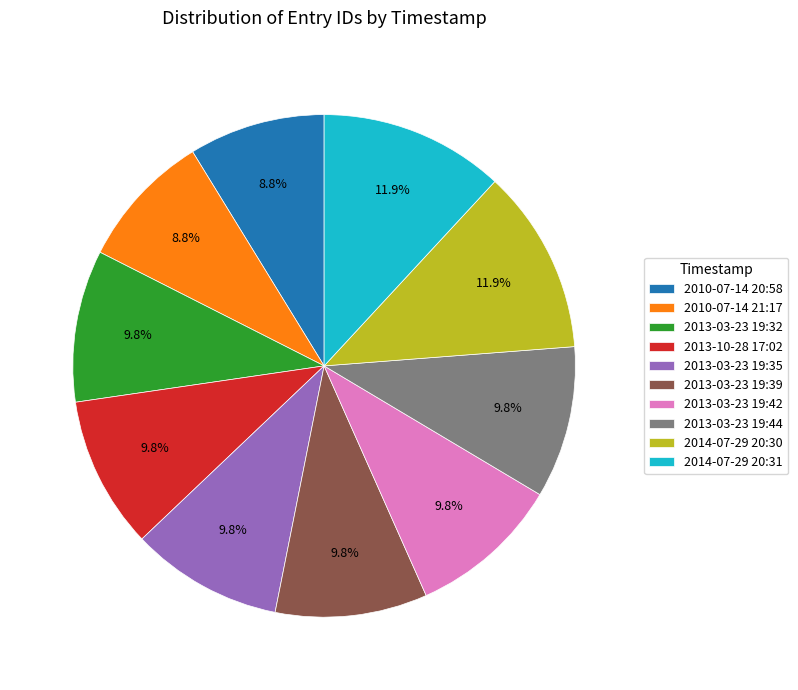

Count the number of slices in the pie.

10